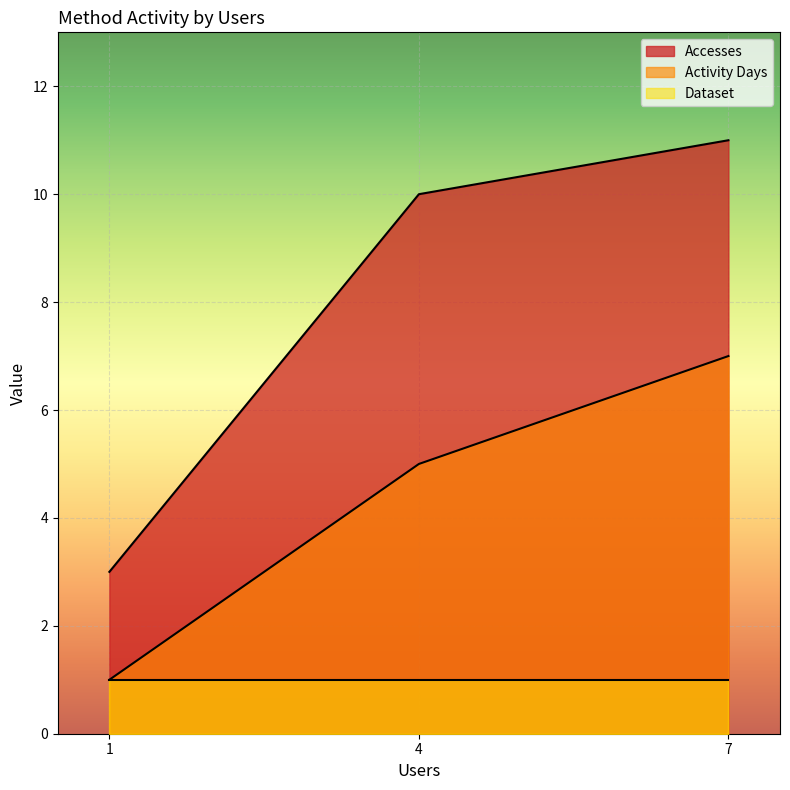

The Accesses series shows 3 at 7. True or false?

False